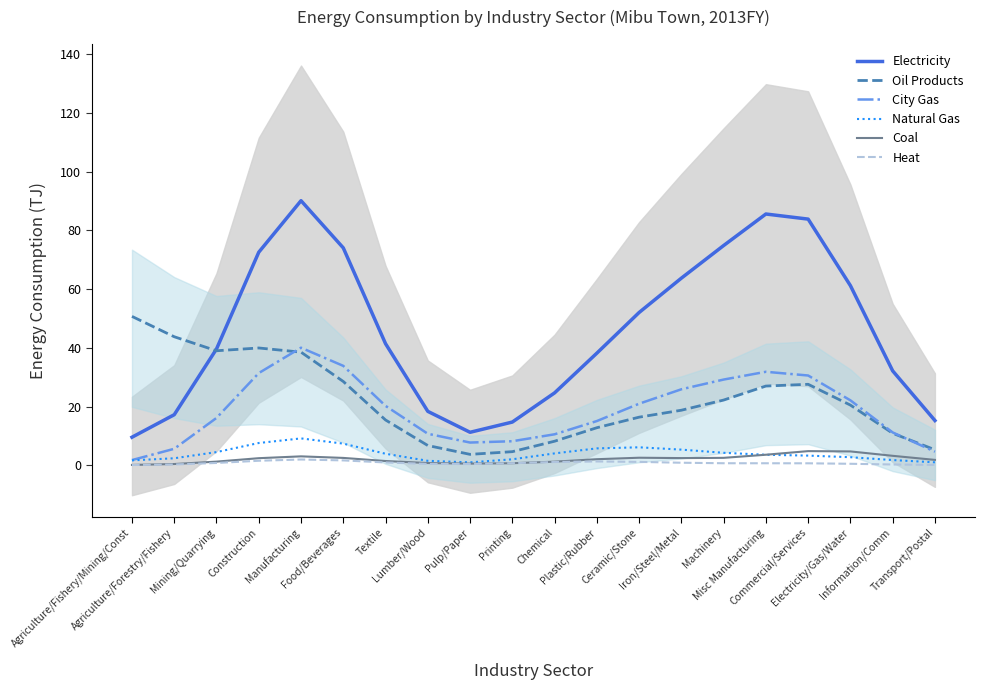

True or false: Natural Gas and Oil Products intersect in this chart.

False